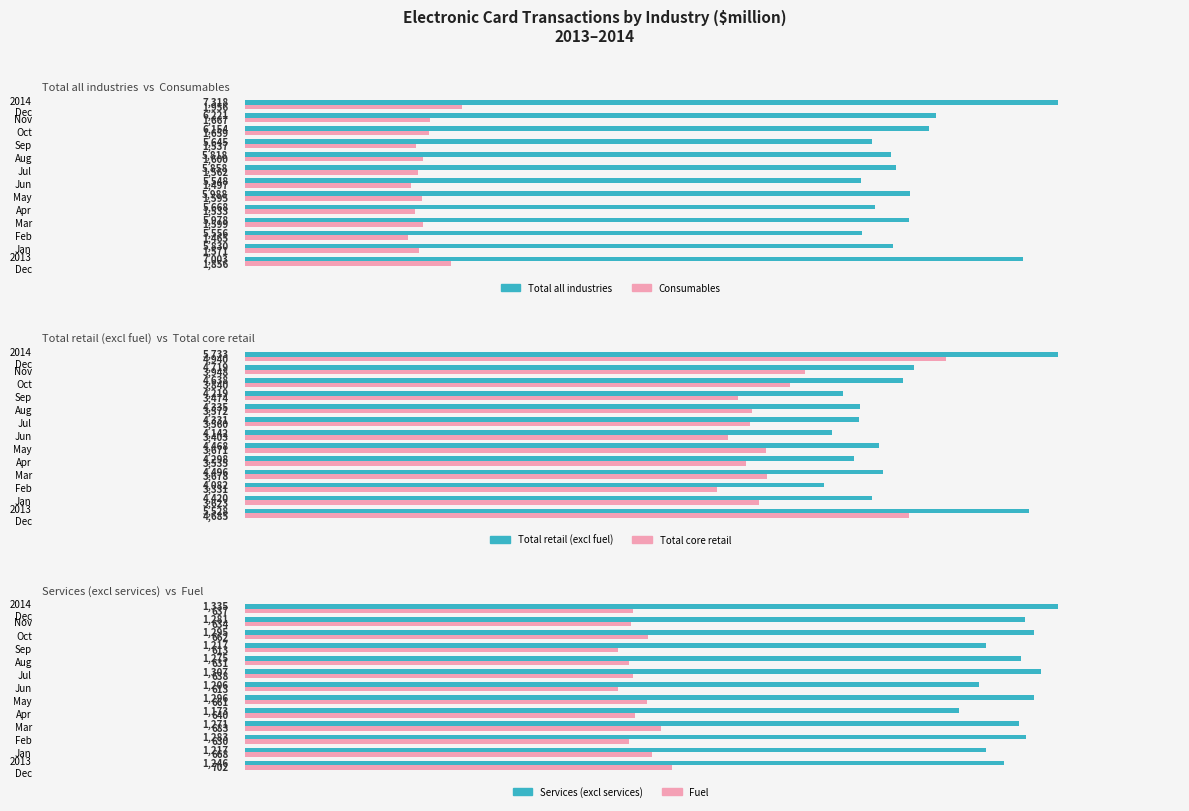

What is the total value across all series at Mar?

17705